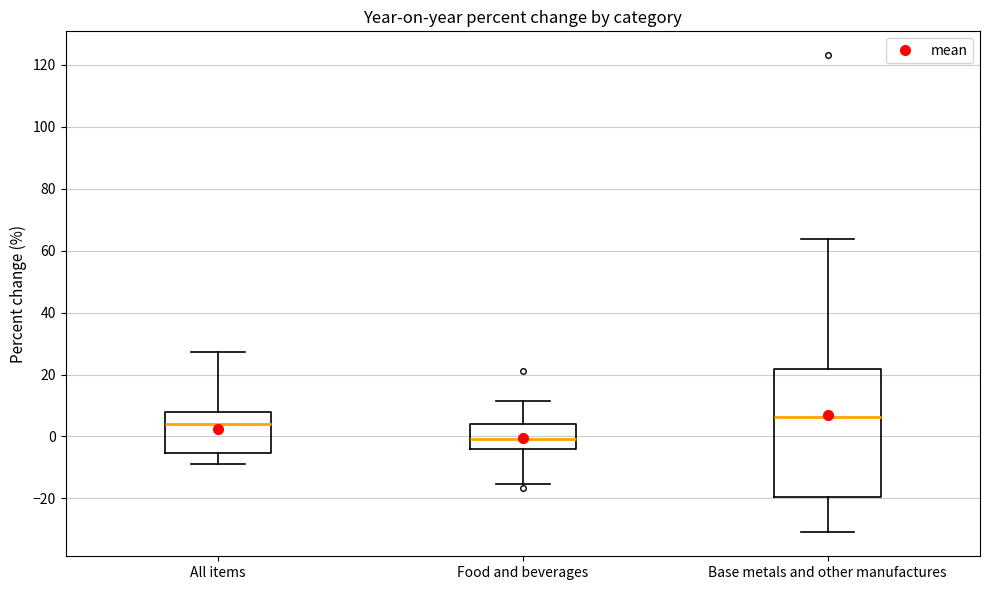

Where is the upper edge of the box for All items on the y-axis? The values are not printed on the chart, so give them approximately, as read against the axis.

8